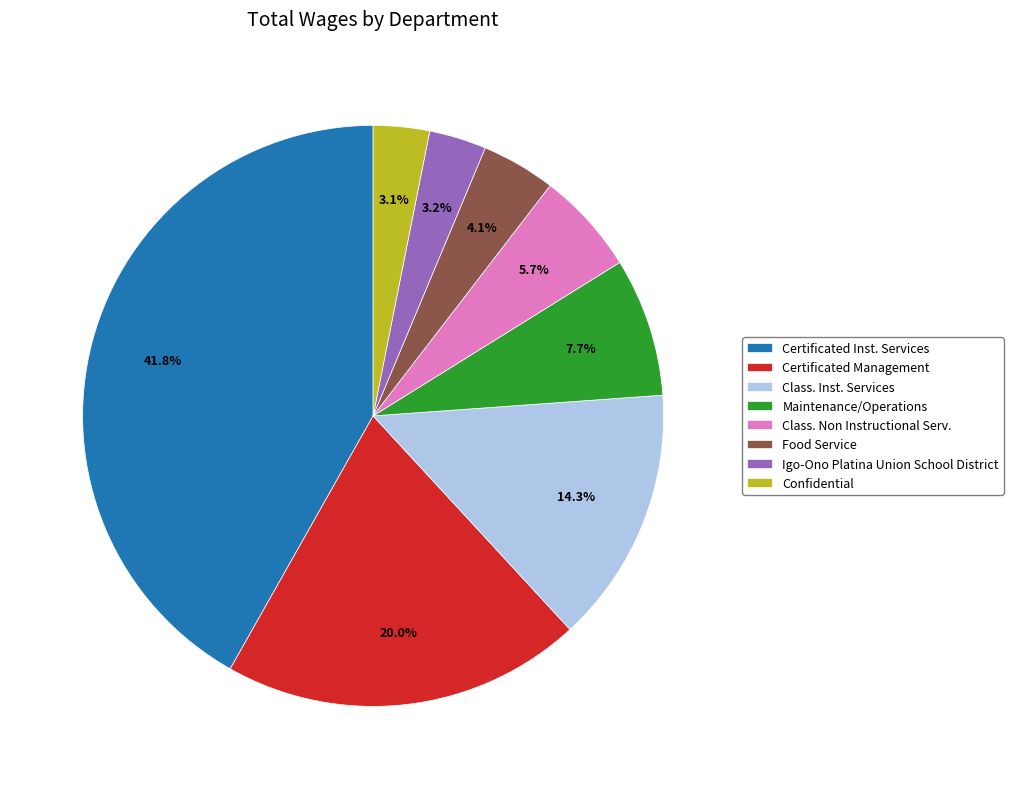

To the nearest percent, what percentage of the pie is Food Service?

4%